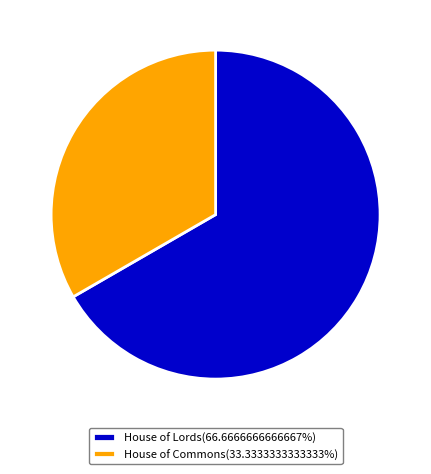

Is there any slice that represents more than half of the pie?

Yes